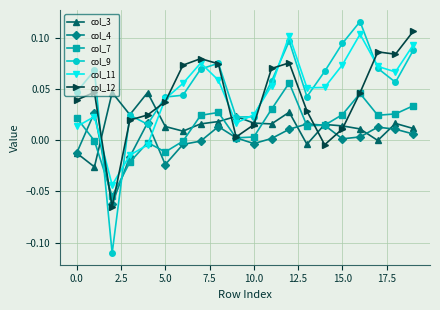

Which series has the widest spread of values?

col_9